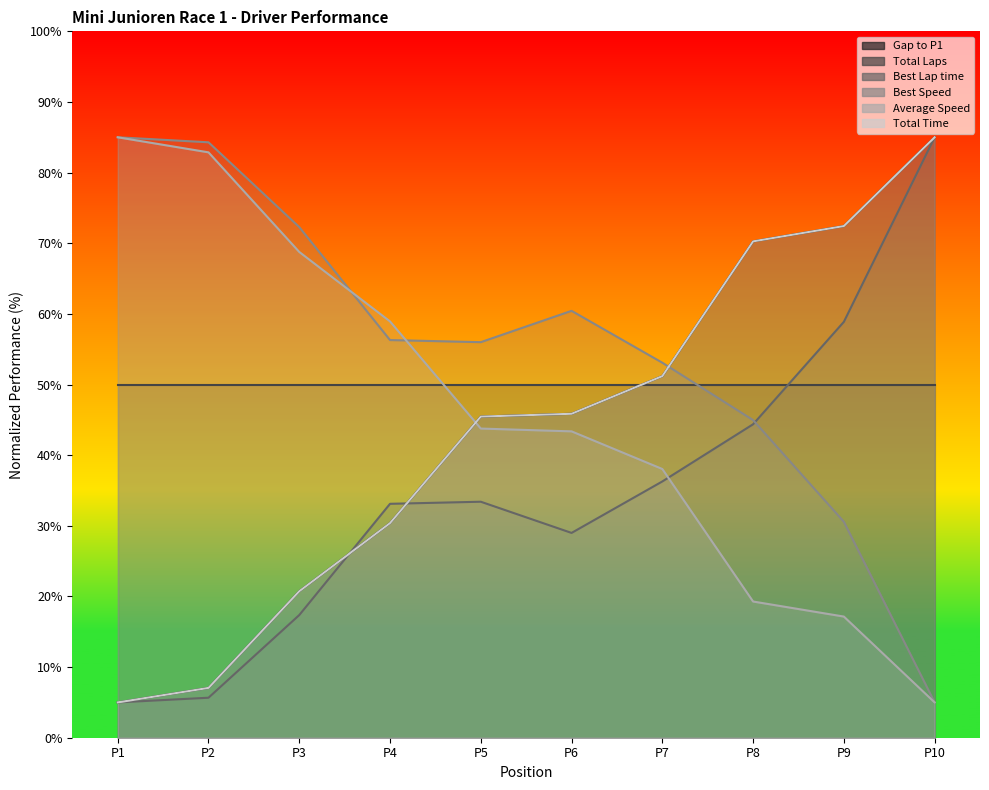

Which series ends up on top after the final intersection of Best Lap time and Best Speed?

Best Lap time